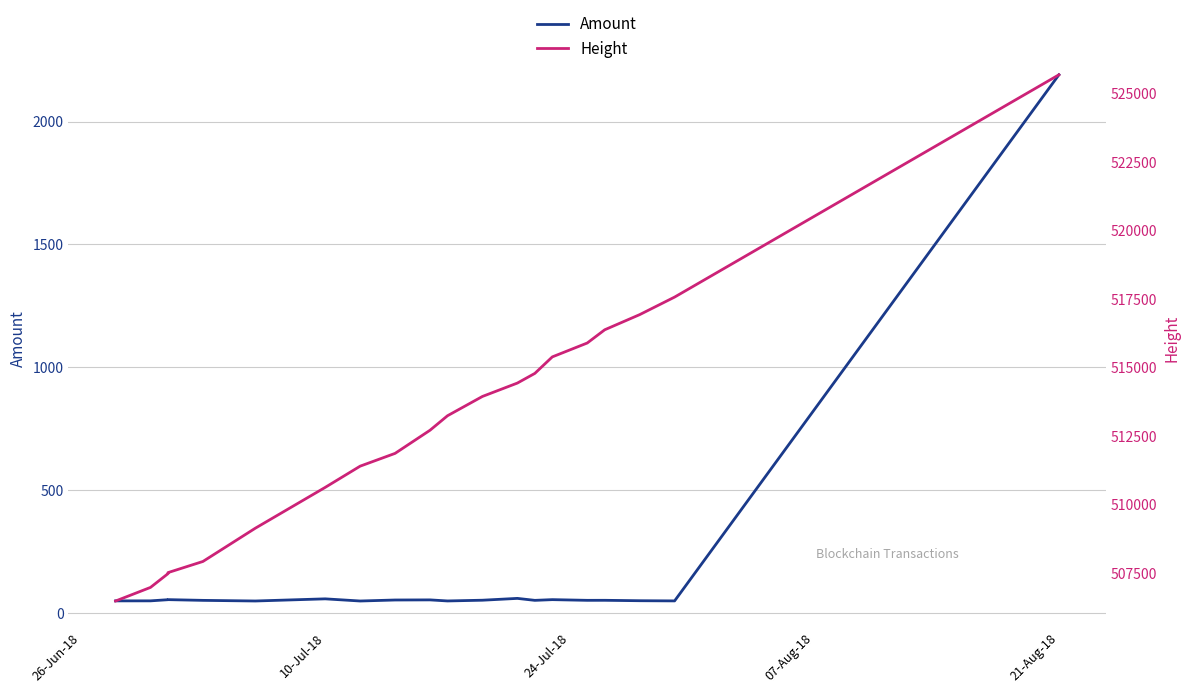

True or false: Height and Amount intersect in this chart.

False